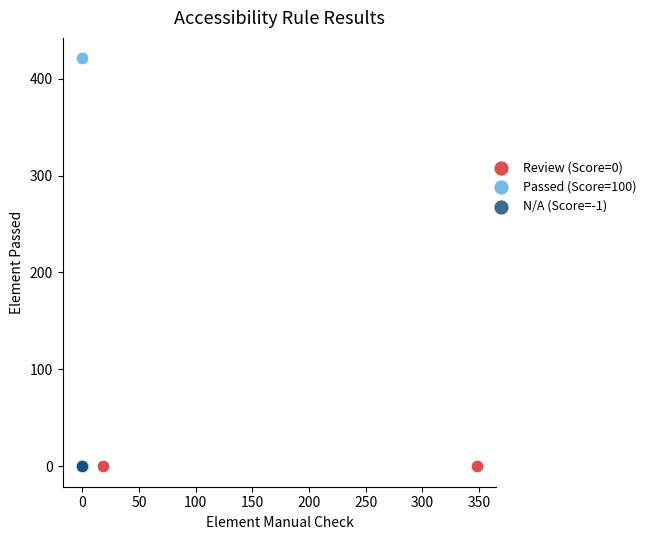

What are all the series names shown in the legend?

Review (Score=0), Passed (Score=100), N/A (Score=-1)